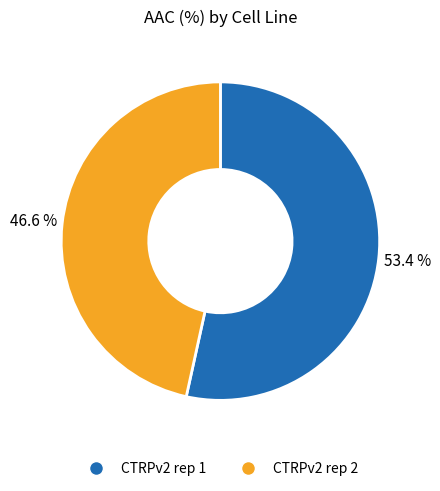

To the nearest percent, what is the difference between the largest and smallest slice percentages?

7%